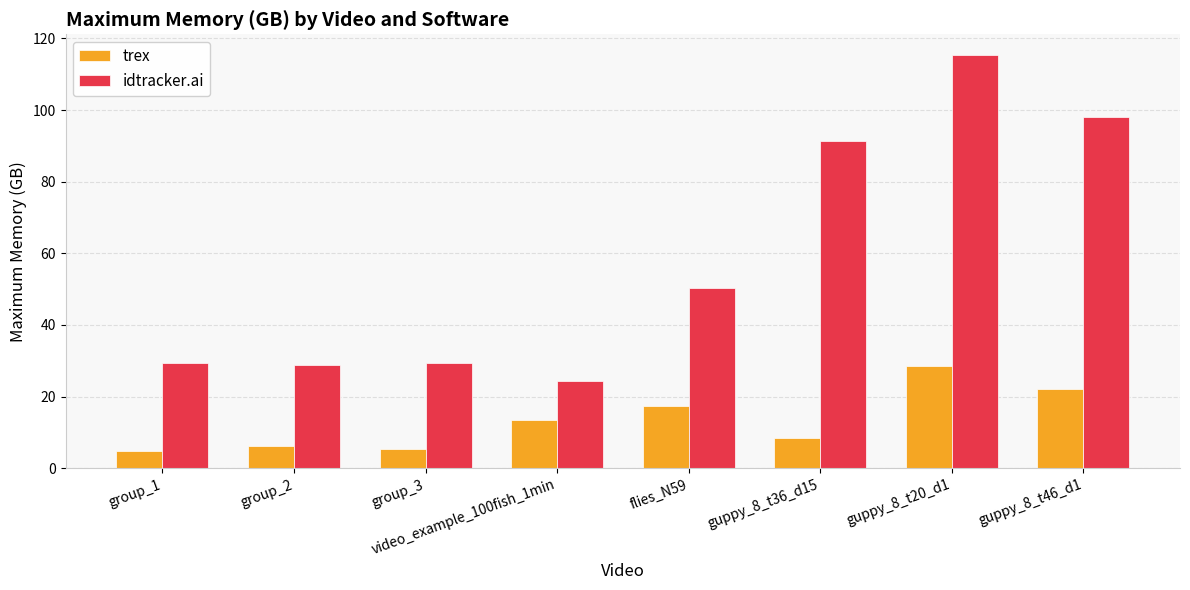

Is the value of trex at guppy_8_t36_d15 greater than the value of idtracker.ai at video_example_100fish_1min?

No